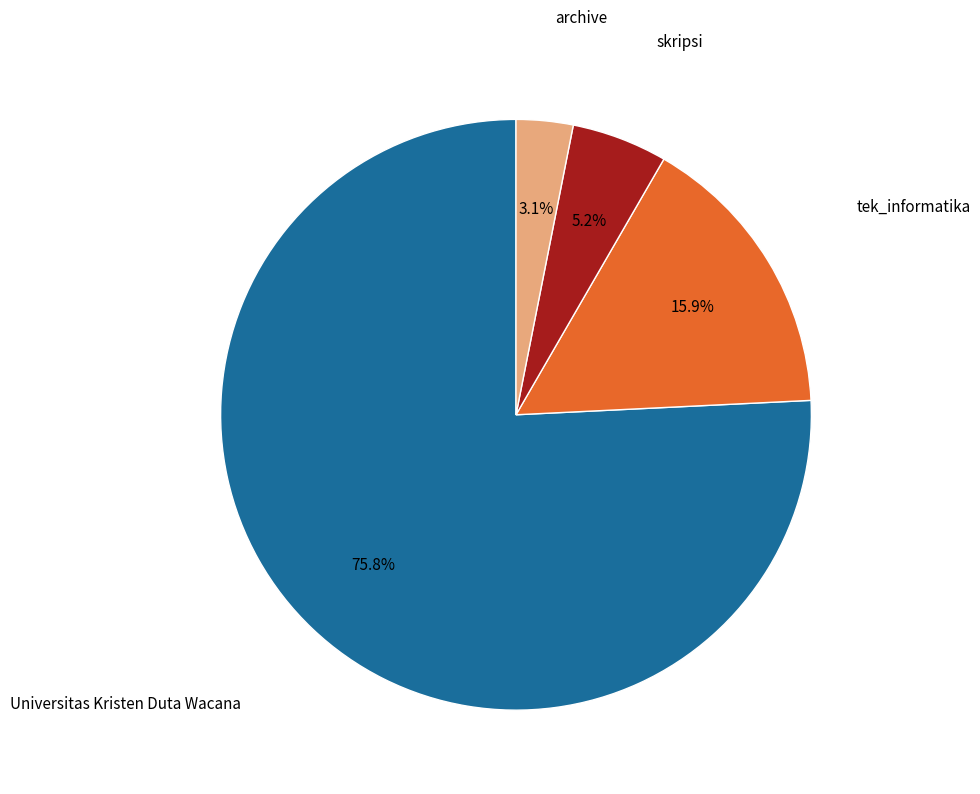

Is there a majority slice in this chart?

Yes